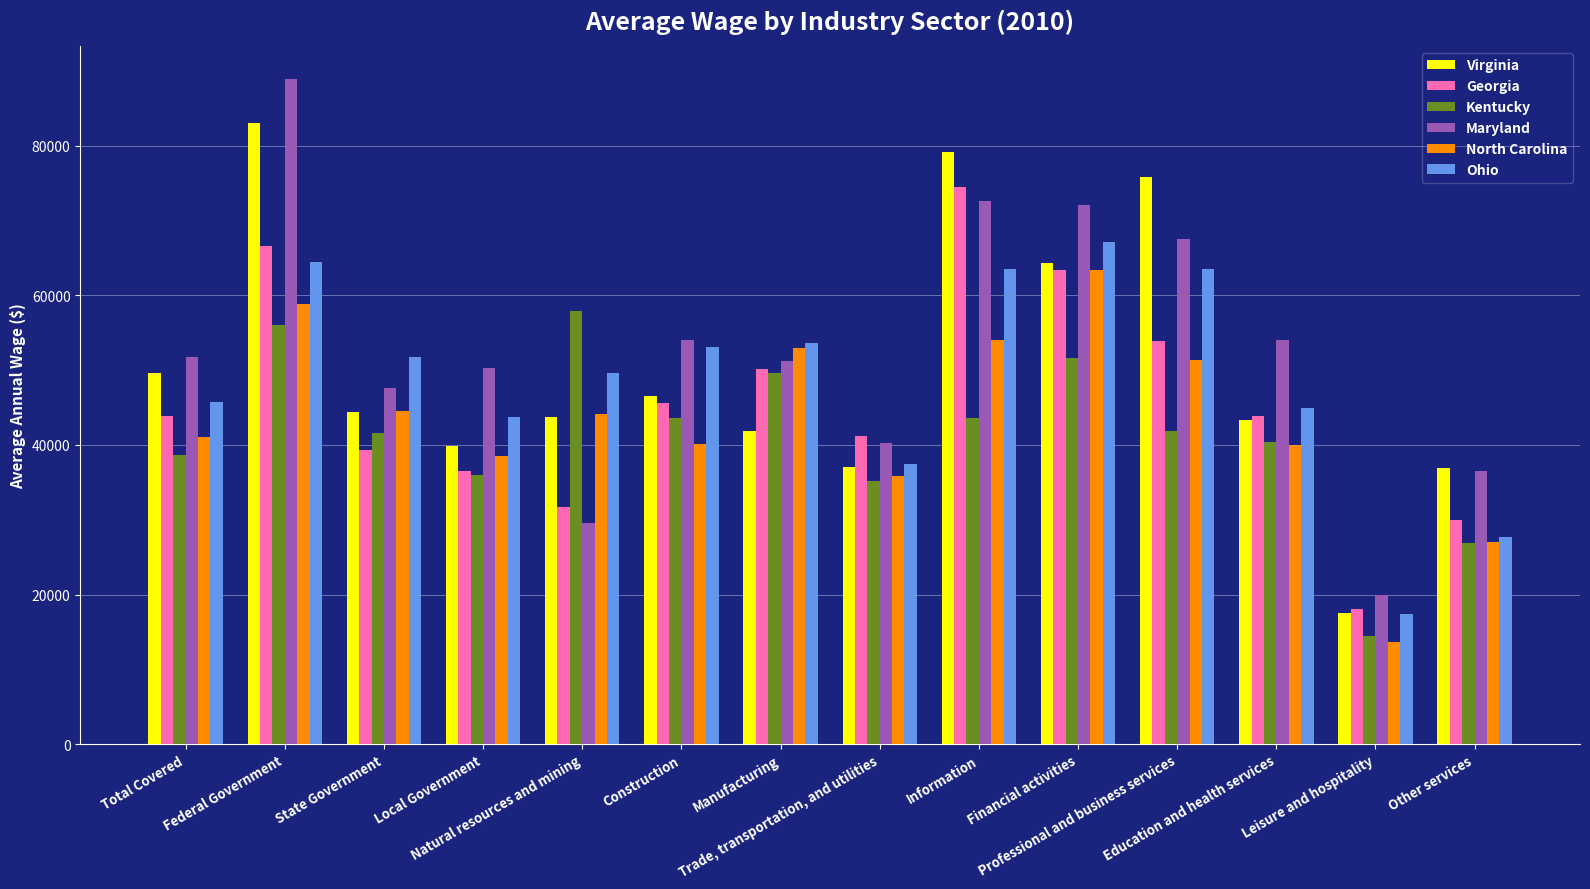

Which series has the largest range (max minus min)?

Maryland